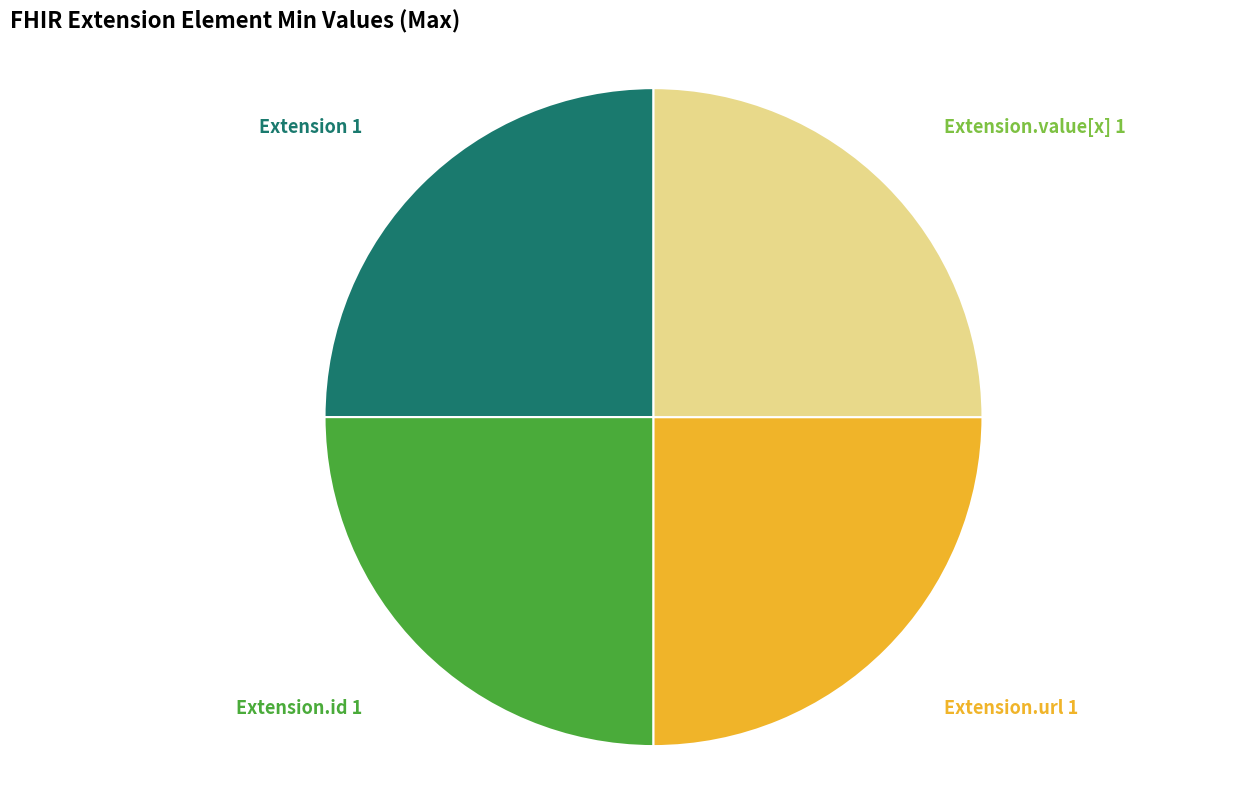

Is there any slice that represents more than half of the pie?

No